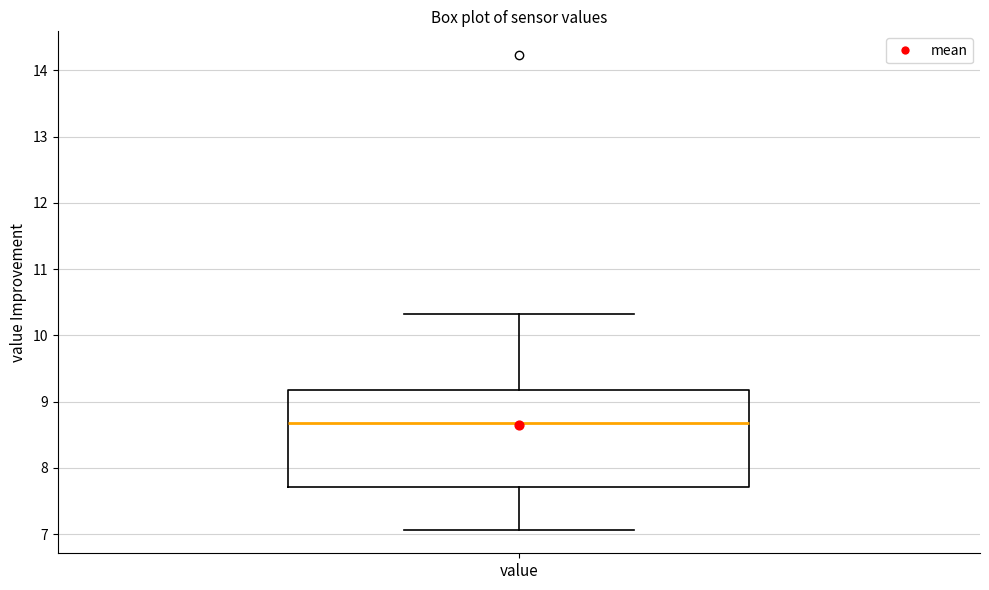

Read this box plot against the y-axis: the position of the median line, the range covered by the box, and the ends of both whiskers. The values are not printed on the chart, so give them approximately, as read against the axis.

median 8.7, box 7.7 to 9.2, whiskers 7.1 to 10.3